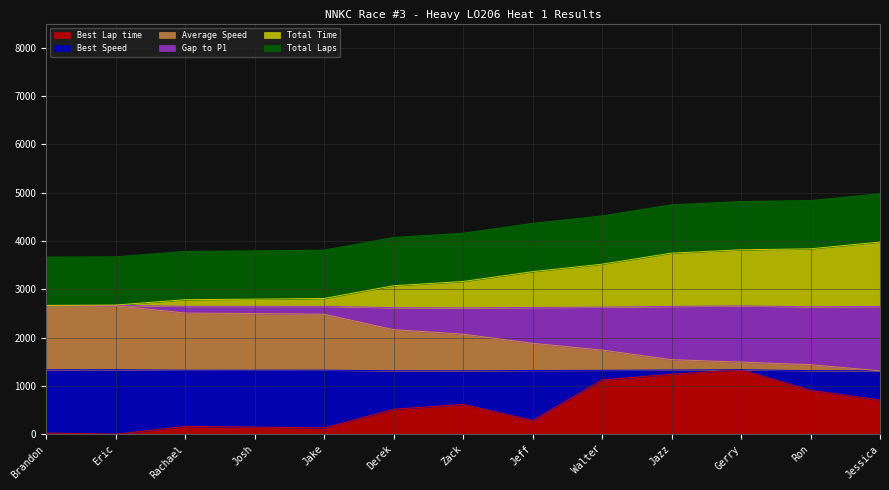

Does the chart display data point markers on the line(s)?

No